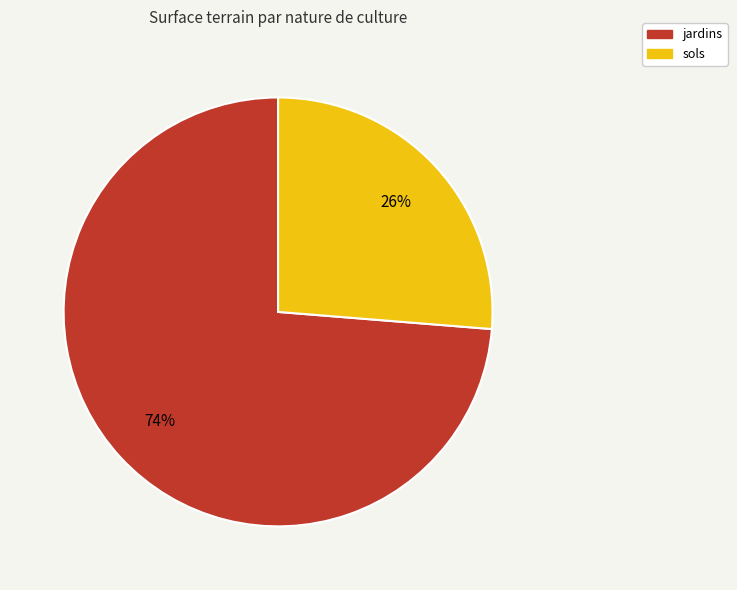

Count the number of slices in the pie.

2